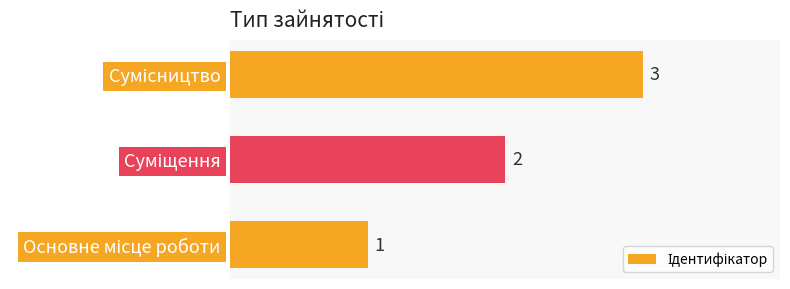

Does the chart contain stacked bars?

No